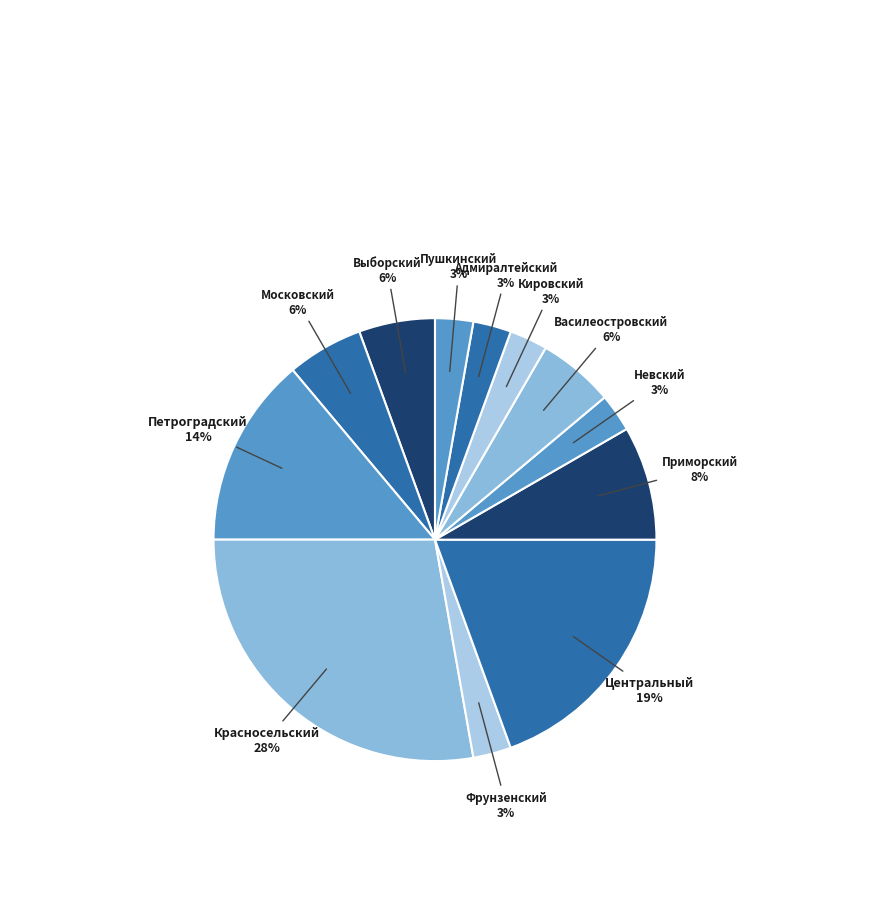

How many slices are in this pie chart?

12